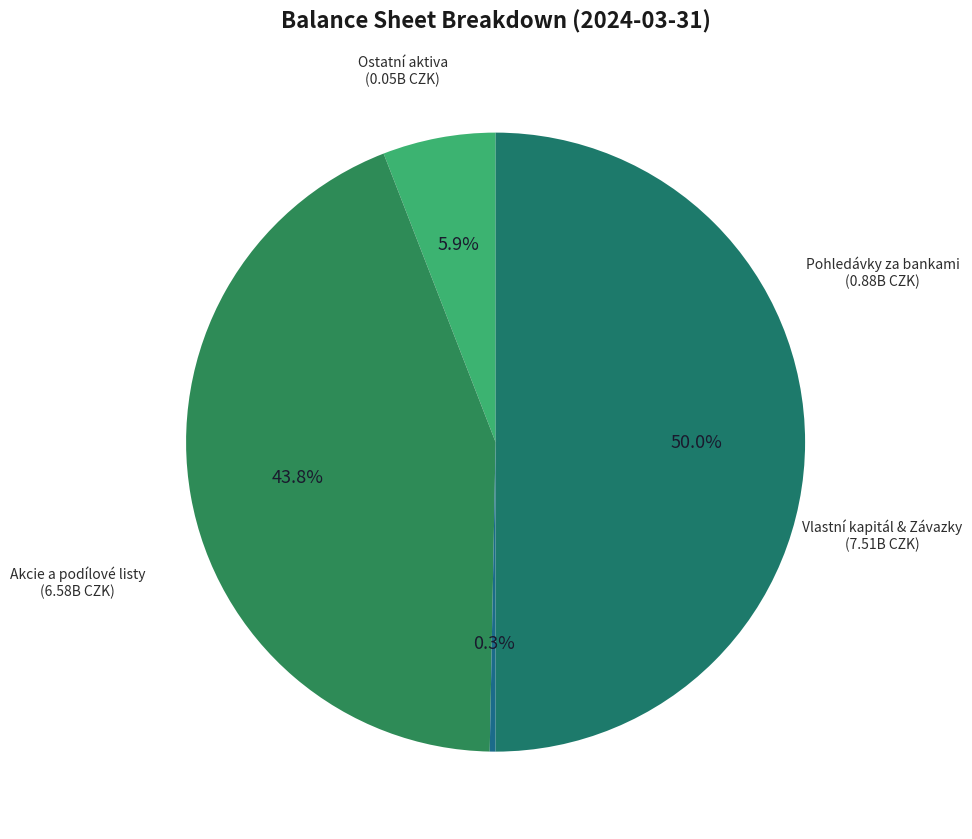

Rank the categories by value from lowest to highest.

Ostatní aktiva, Pohledávky za bankami, Akcie a podílové listy, Vlastní kapitál & Závazky